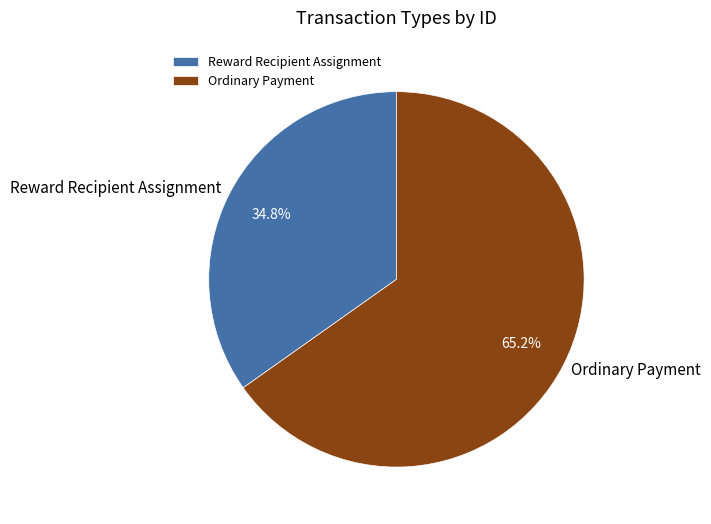

What is the ratio of the value at Ordinary Payment to the value at Reward Recipient Assignment?

1.9